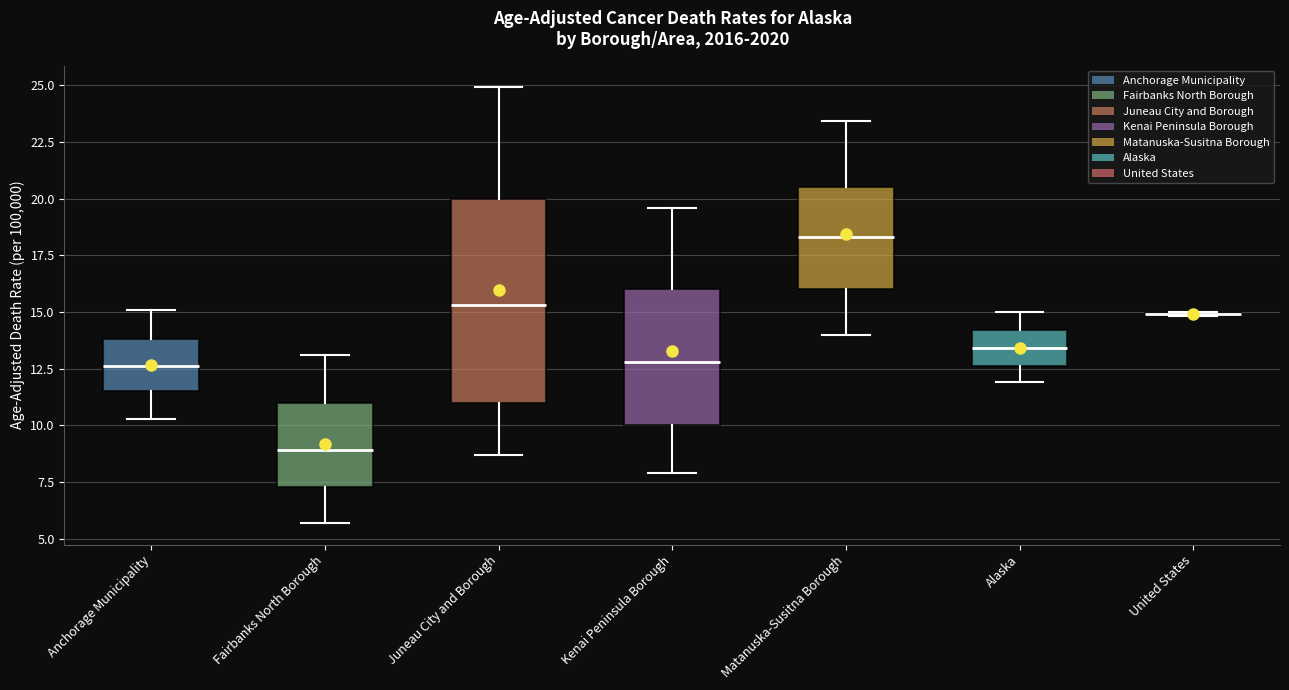

Where is the upper edge of the box for Kenai Peninsula Borough on the y-axis? The values are not printed on the chart, so give them approximately, as read against the axis.

16.0